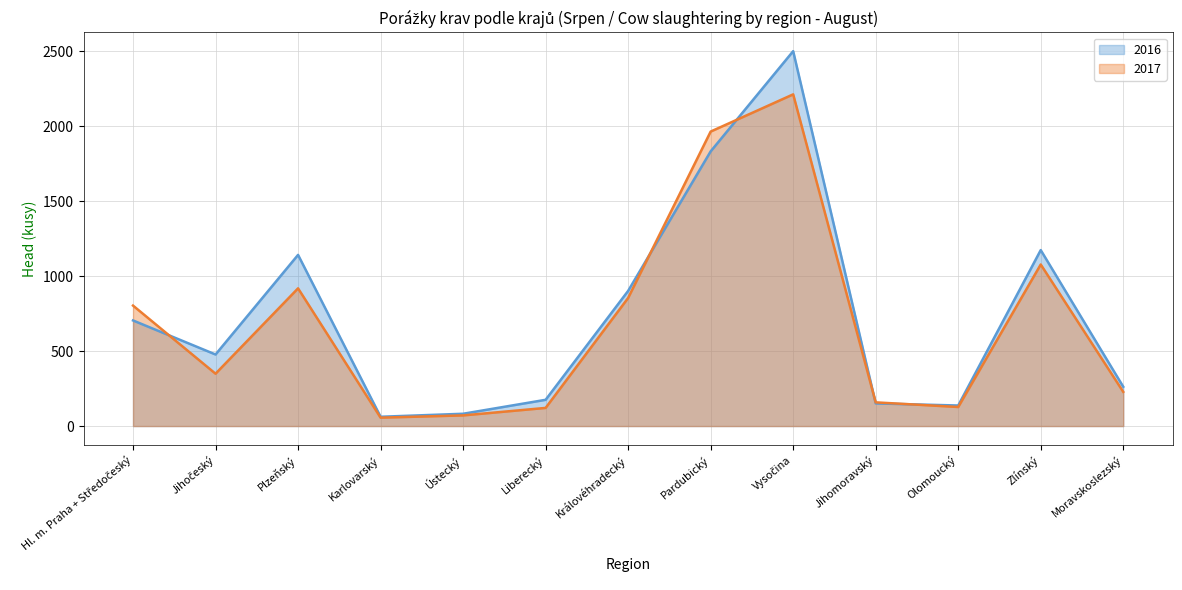

What is the difference between the 2016 values at Karlovarský and Vysočina?

2437